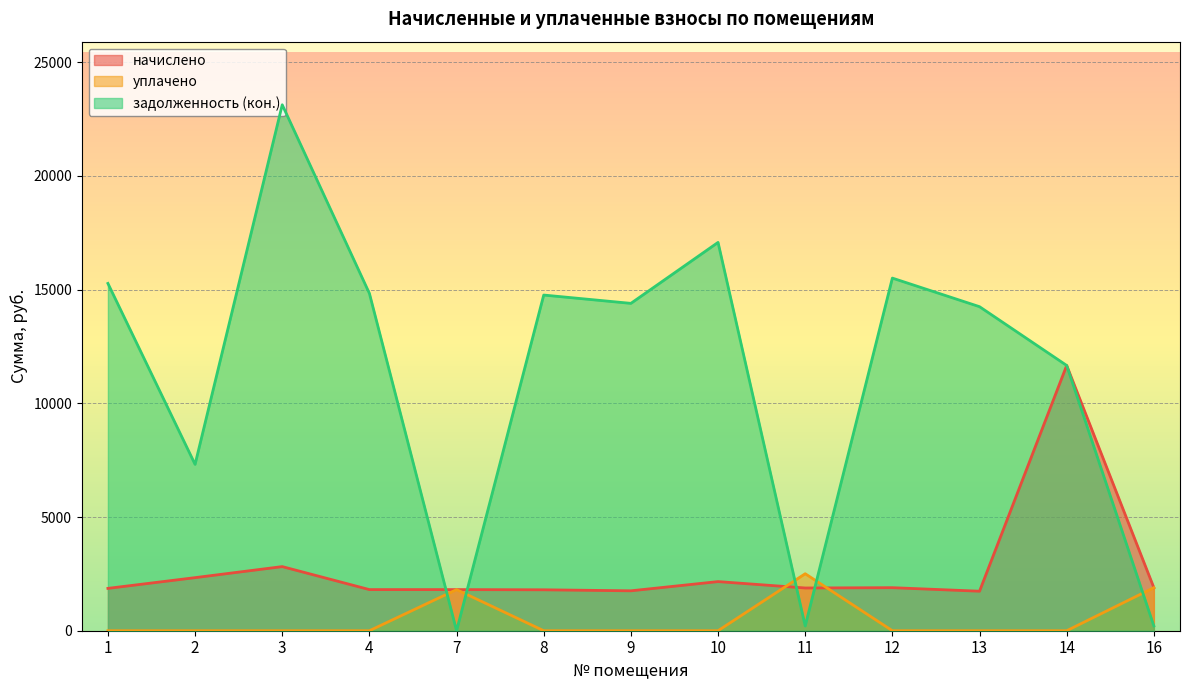

How many intersections are there between задолженность (кон.) and начислено?

4